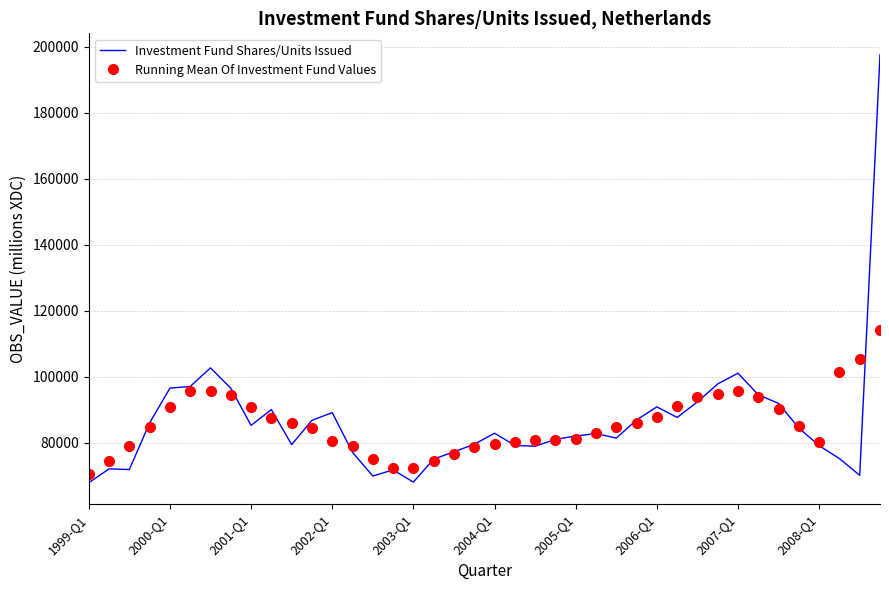

What is the maximum value for Running Mean Of Investment Fund Values?

114316.7